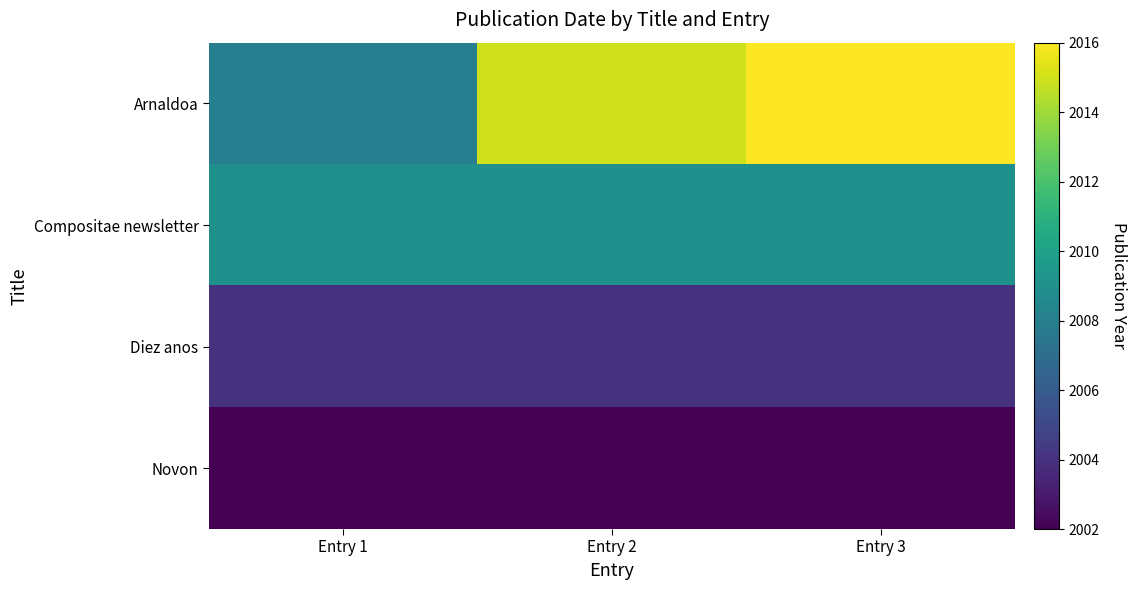

What is the total value across all series at Entry 3?

8031